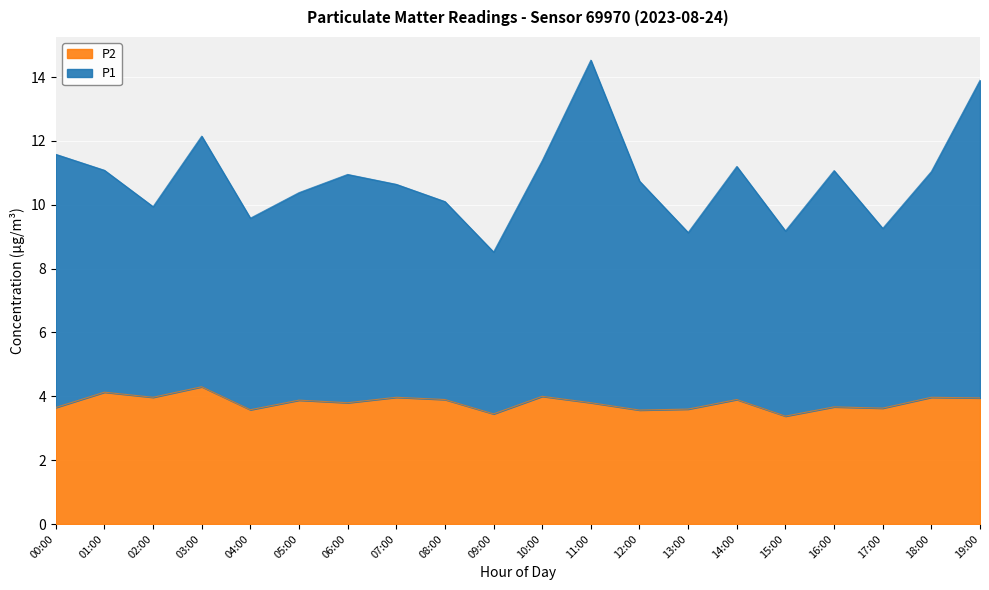

True or false: P1 and P2 cross at least once.

False